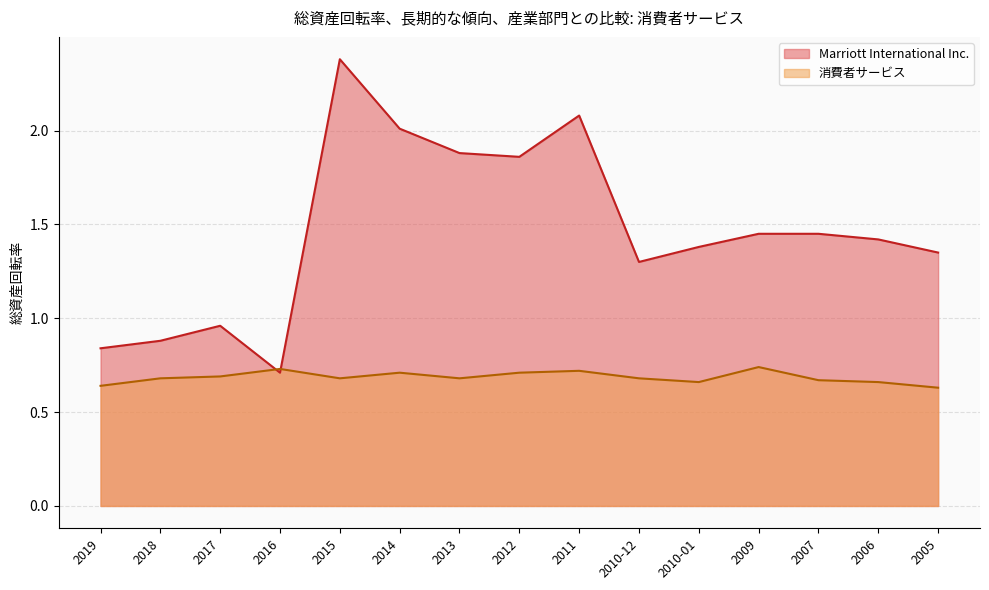

Where does the Marriott International Inc. series first go above 1?

2015